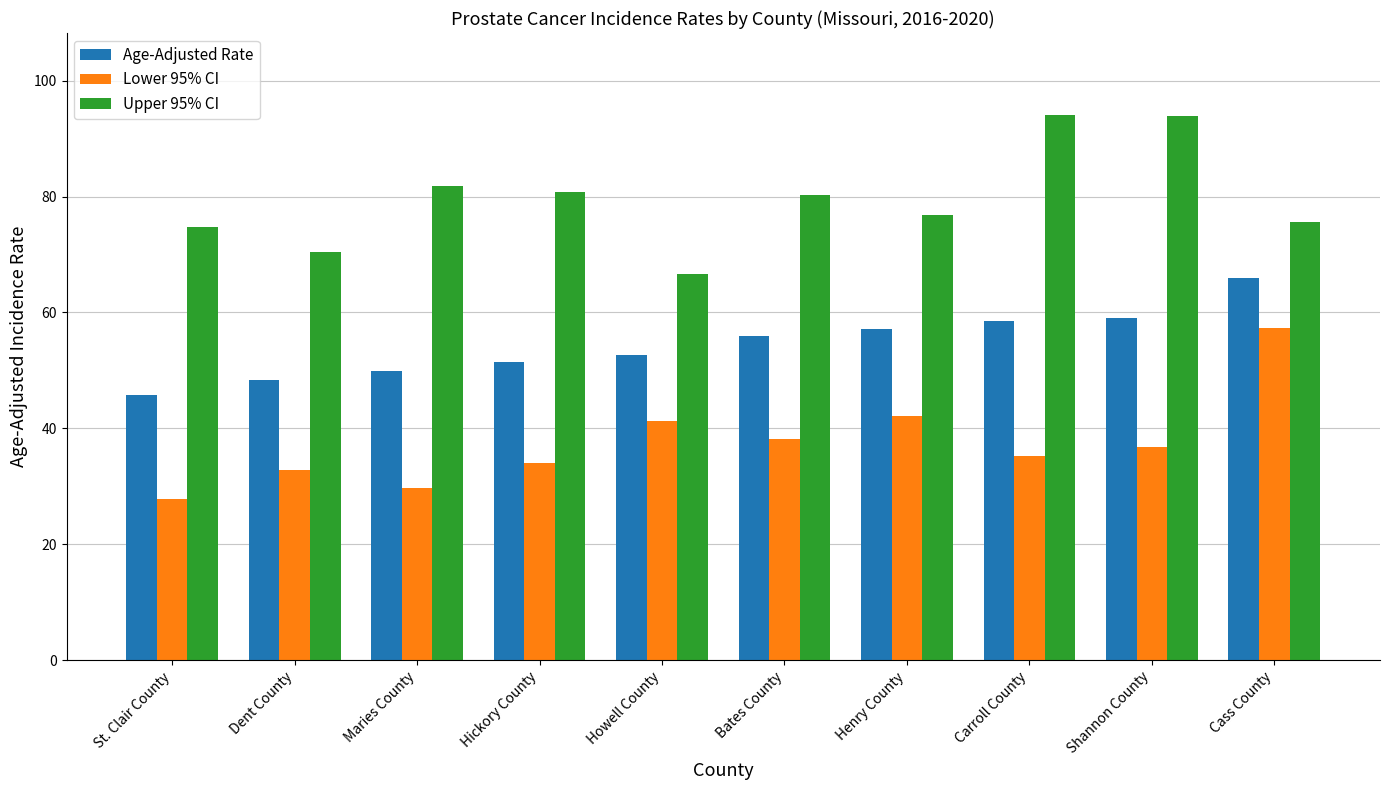

What is the sum of the Lower 95% CI values at Hickory County and Bates County?

72.1